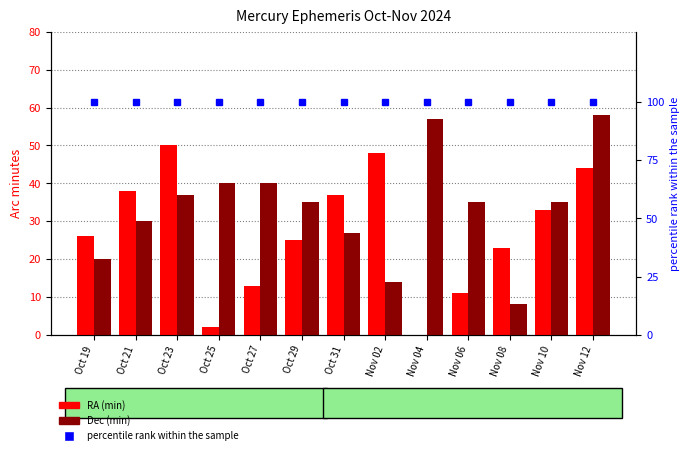

At which label does RA (min) reach its minimum?

Nov 04